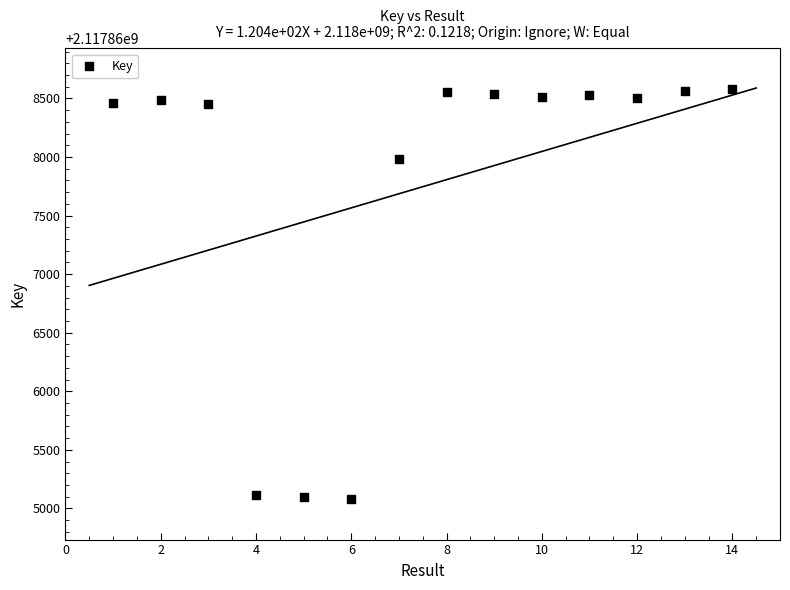

What is the range of Y values (max minus min)?

3495